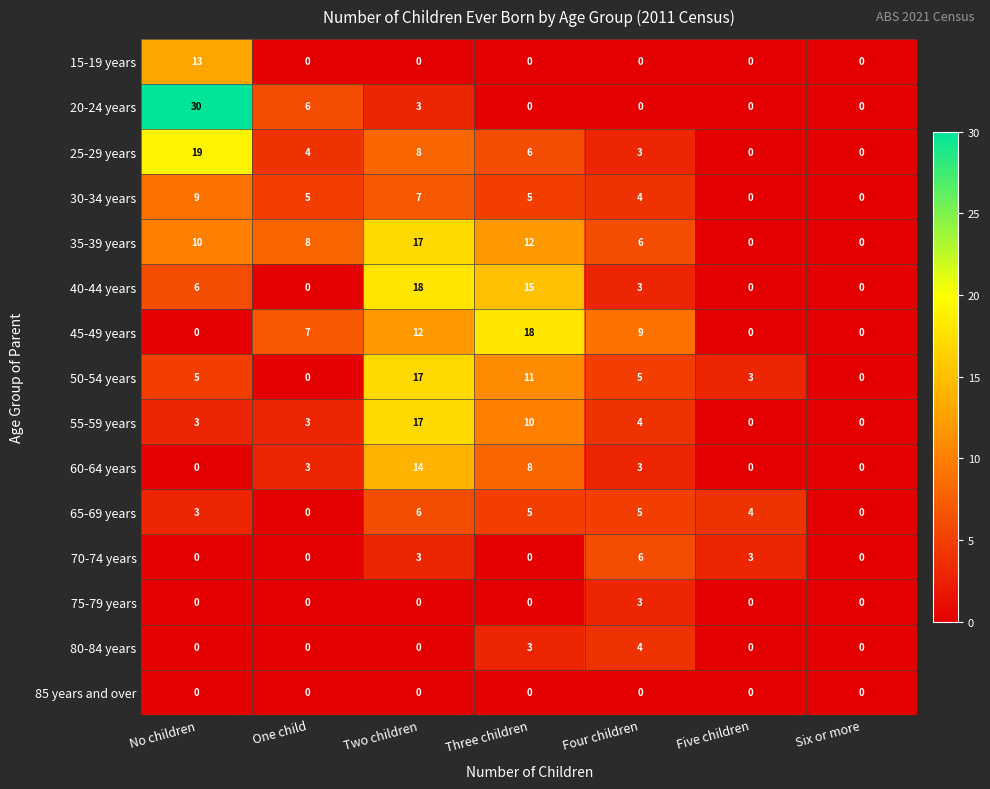

How many 60-64 years values are between 0 and 8?

6